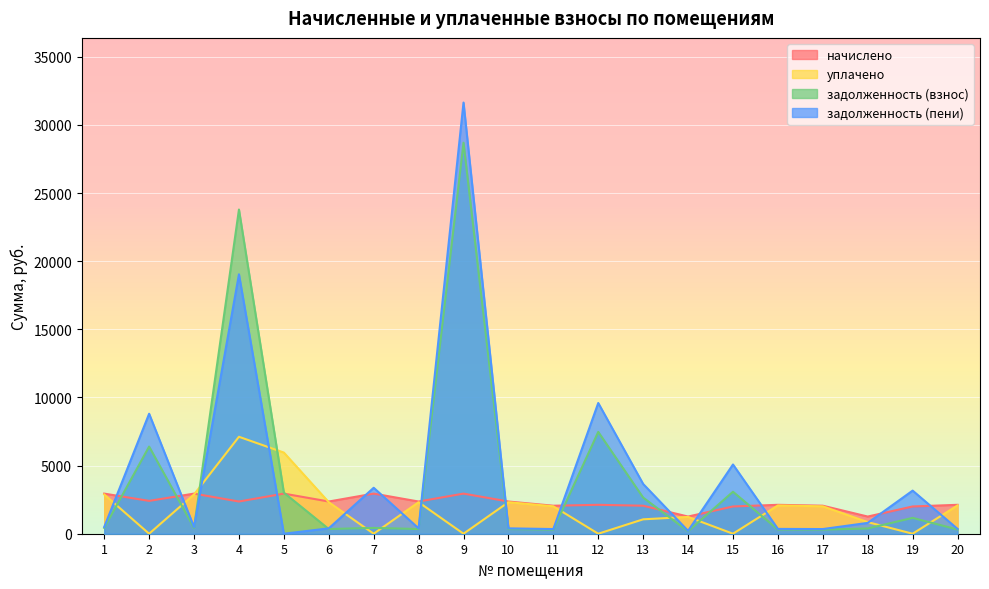

Which category has the highest value across all series?

9